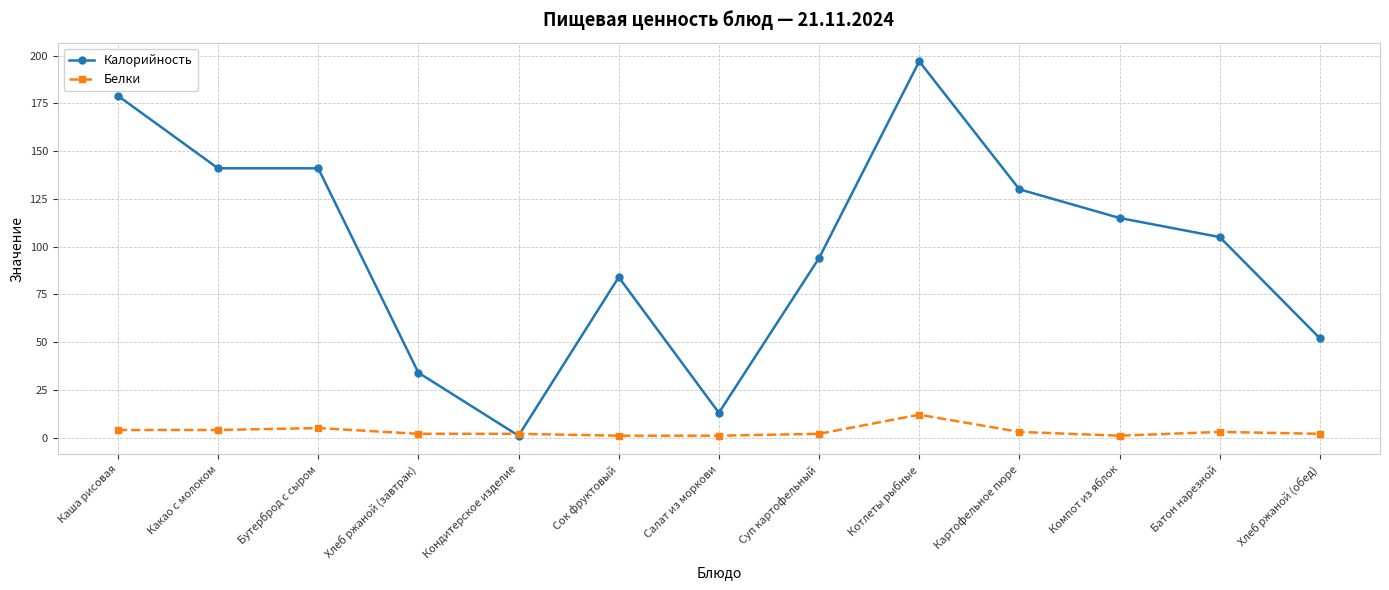

How many distinct data groups are displayed?

2